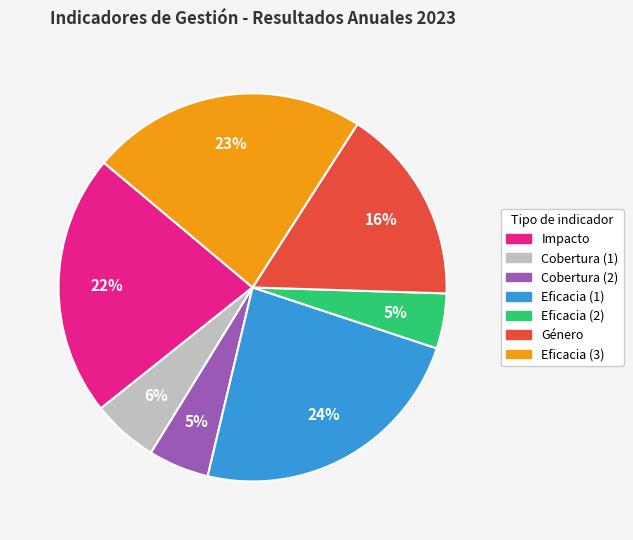

Which category has the biggest portion of the pie?

Eficacia (1)